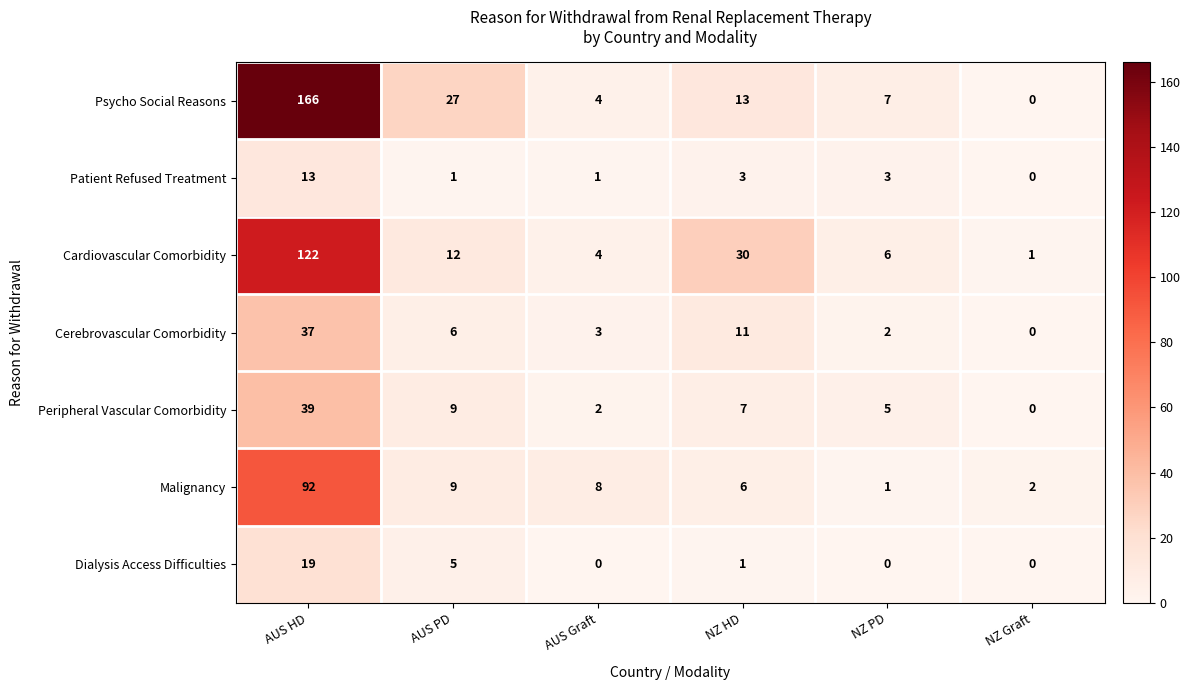

What is the average value of the Cerebrovascular Comorbidity series?

10